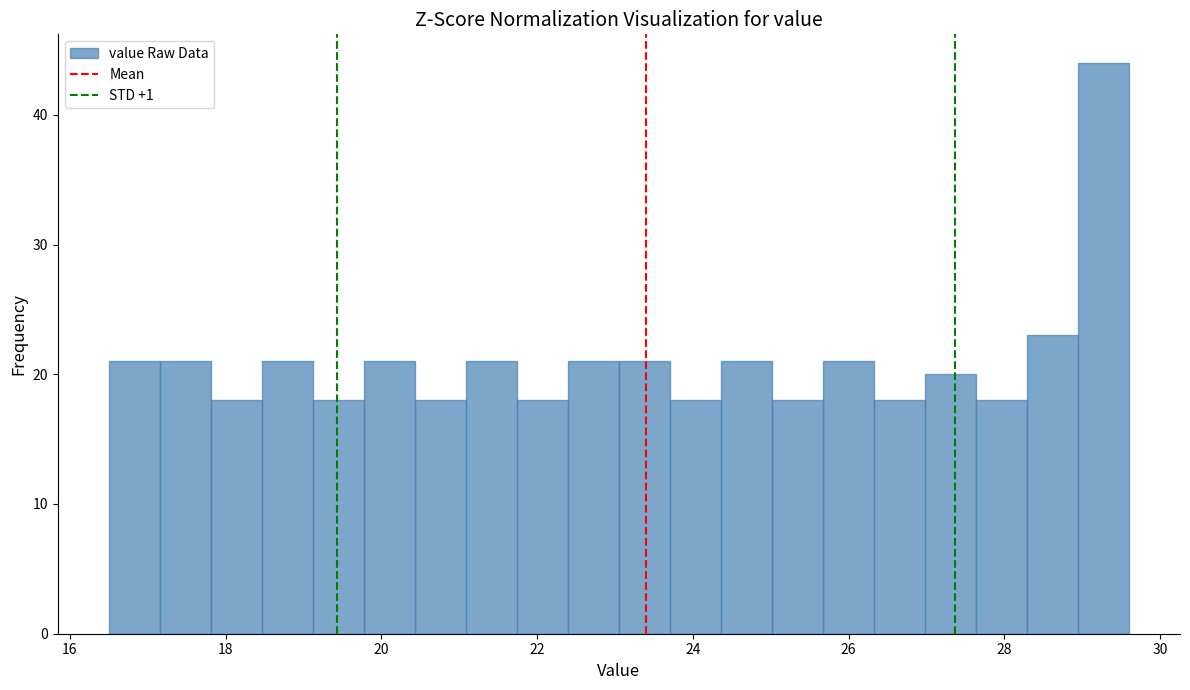

Around what value on the x-axis is the tallest bar? Give the approximate position of its centre, as read against the axis.

29.2